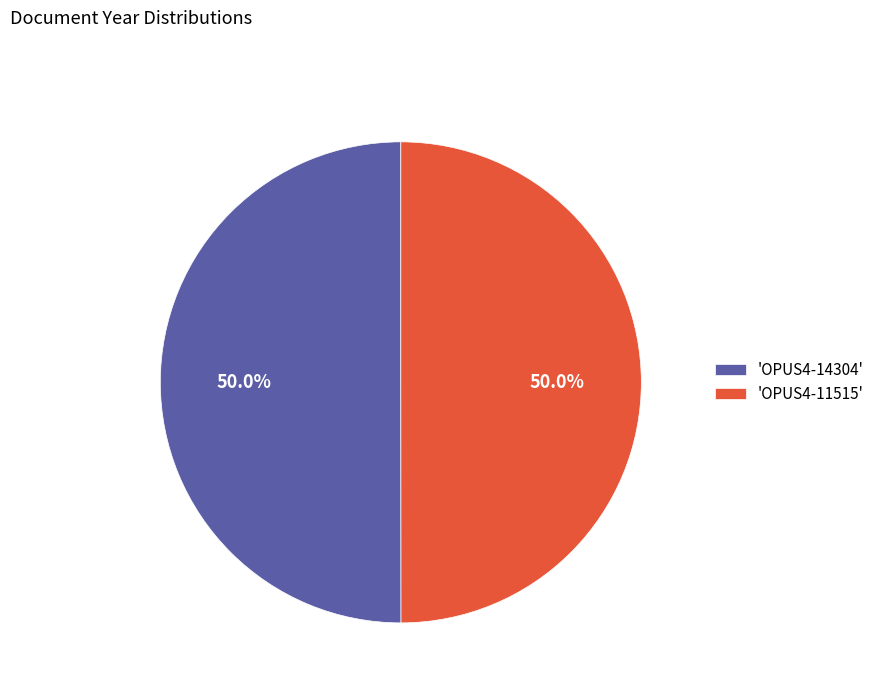

Is the sum of 'OPUS4-14304' and 'OPUS4-11515' greater than half?

Yes